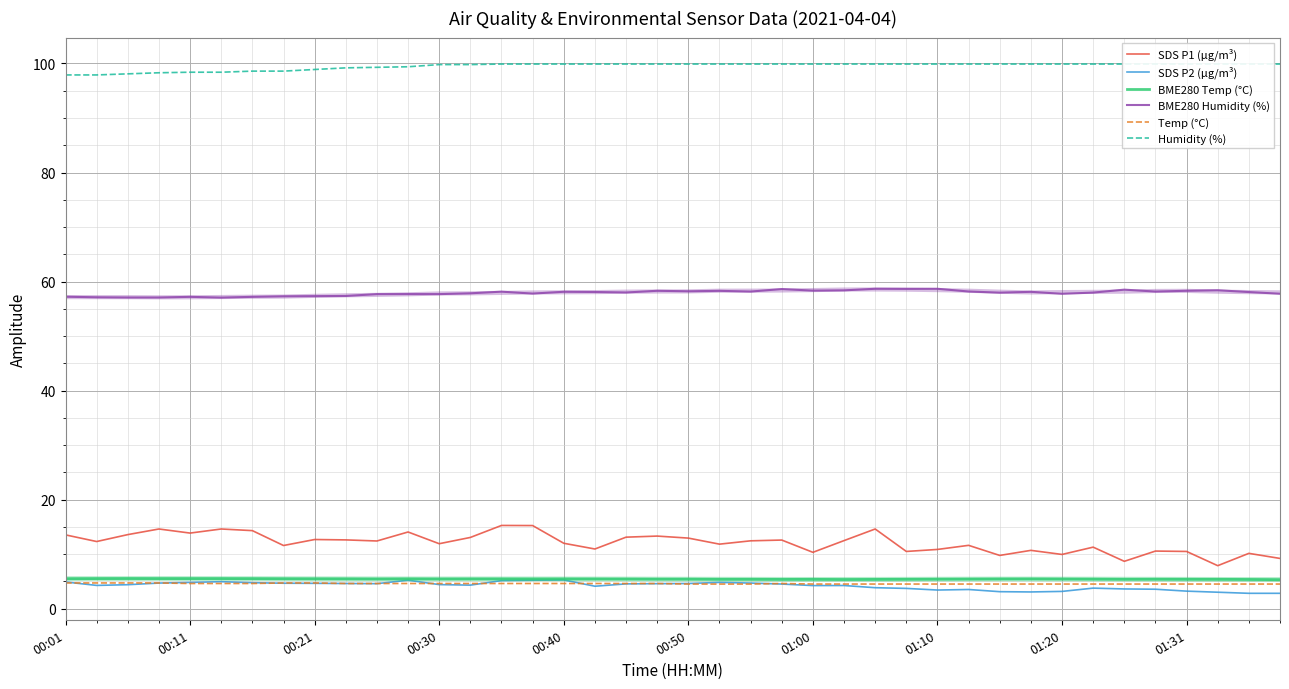

The value of Humidity (%) at 37 is 99.9. True or false?

True